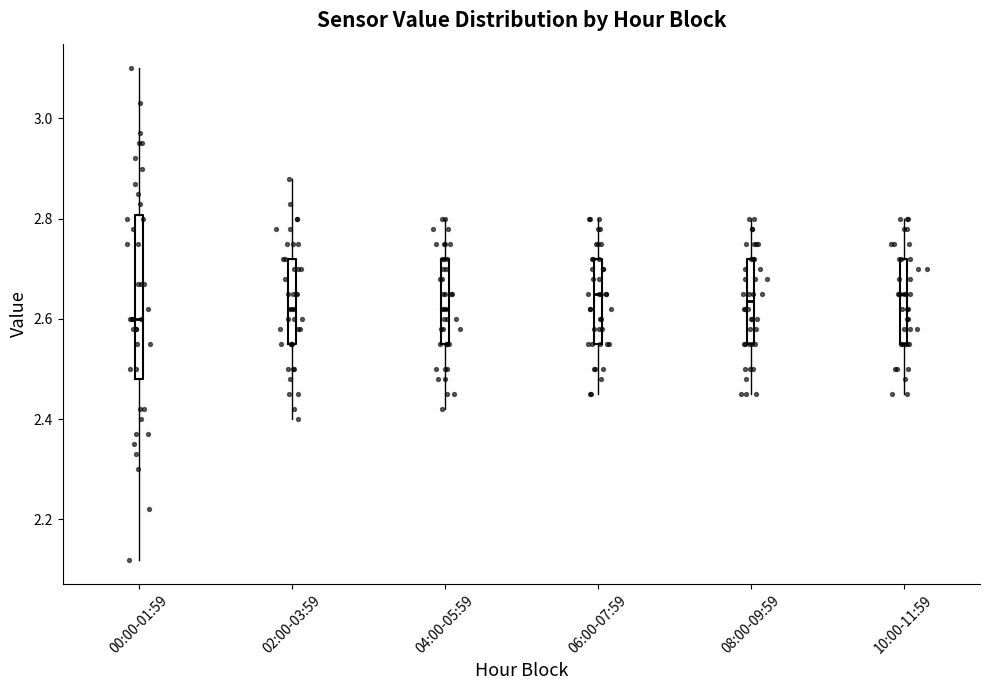

Where does the median line of the box for 02:00-03:59 sit on the y-axis? The values are not printed on the chart, so give them approximately, as read against the axis.

2.62